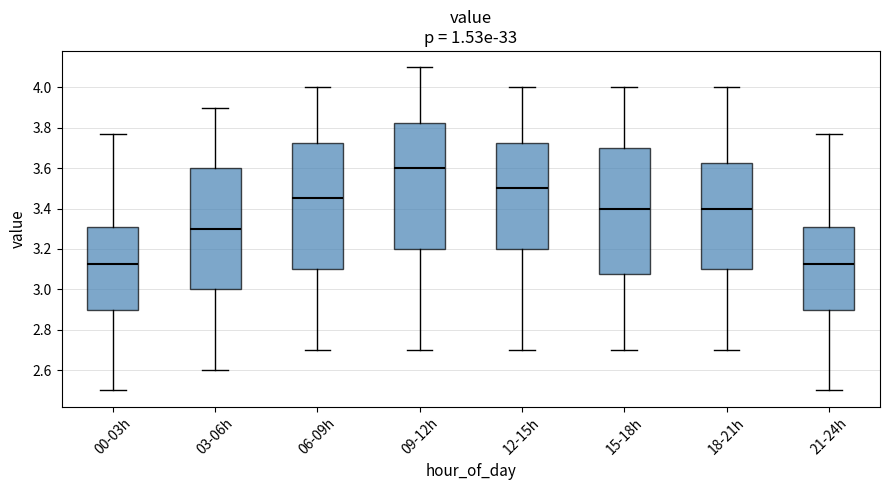

Reading left to right, read every box against the y-axis: the position of its median line, the range the box covers, and the ends of its whiskers. The values are not printed on the chart, so give them approximately, as read against the axis.

00-03h: median 3.12, box 2.90 to 3.30, whiskers 2.50 to 3.78
03-06h: median 3.30, box 3.00 to 3.60, whiskers 2.60 to 3.90
06-09h: median 3.46, box 3.10 to 3.72, whiskers 2.70 to 4.00
09-12h: median 3.60, box 3.20 to 3.82, whiskers 2.70 to 4.10
12-15h: median 3.50, box 3.20 to 3.72, whiskers 2.70 to 4.00
15-18h: median 3.40, box 3.08 to 3.70, whiskers 2.70 to 4.00
18-21h: median 3.40, box 3.10 to 3.62, whiskers 2.70 to 4.00
21-24h: median 3.12, box 2.90 to 3.30, whiskers 2.50 to 3.78